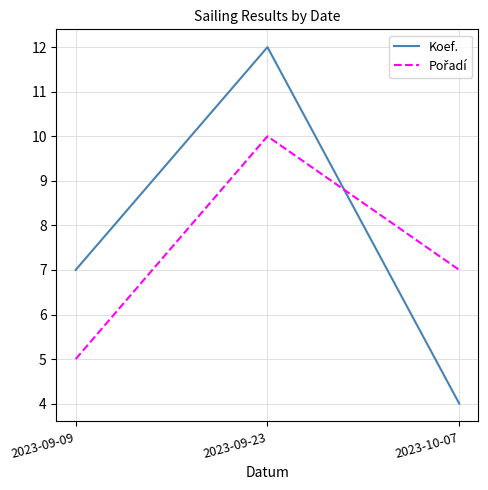

What is the total value across all series at 2023-09-23?

22